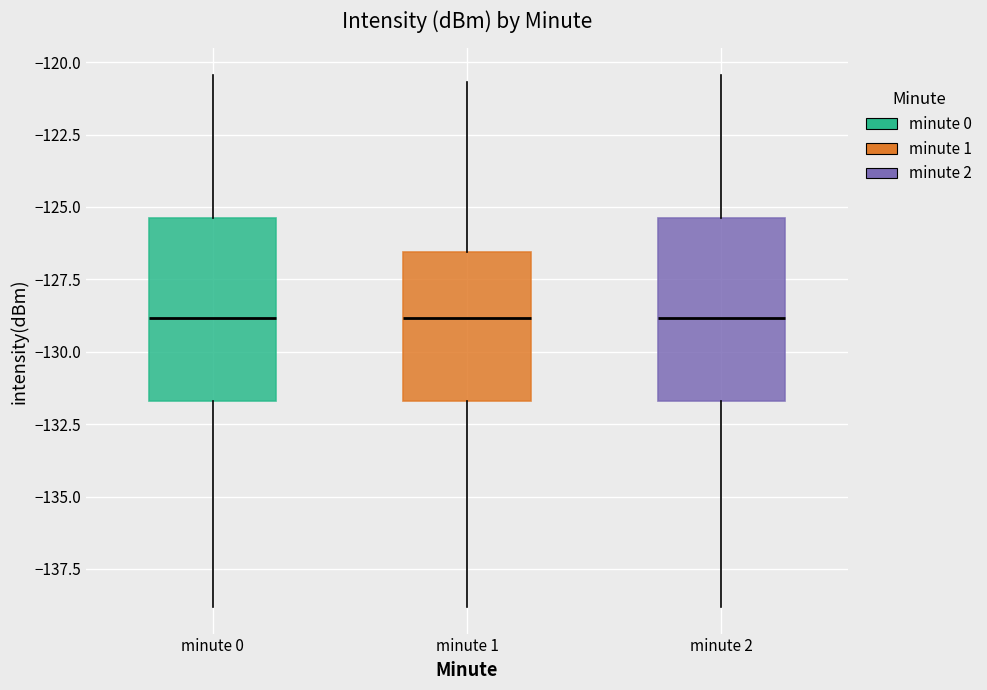

Where is the upper edge of the box for minute 2 on the y-axis? The values are not printed on the chart, so give them approximately, as read against the axis.

-125.5